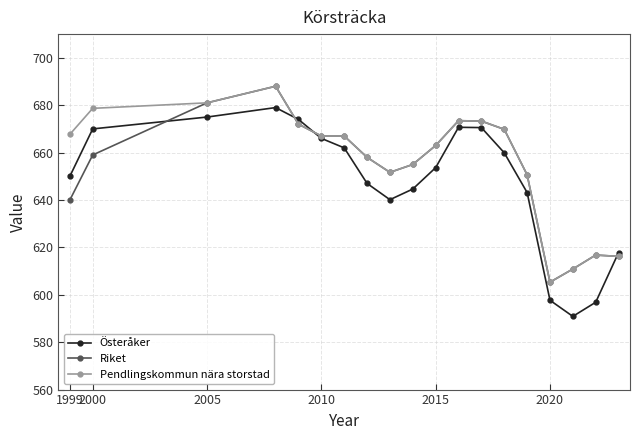

What is the minimum value for Riket?

605.3